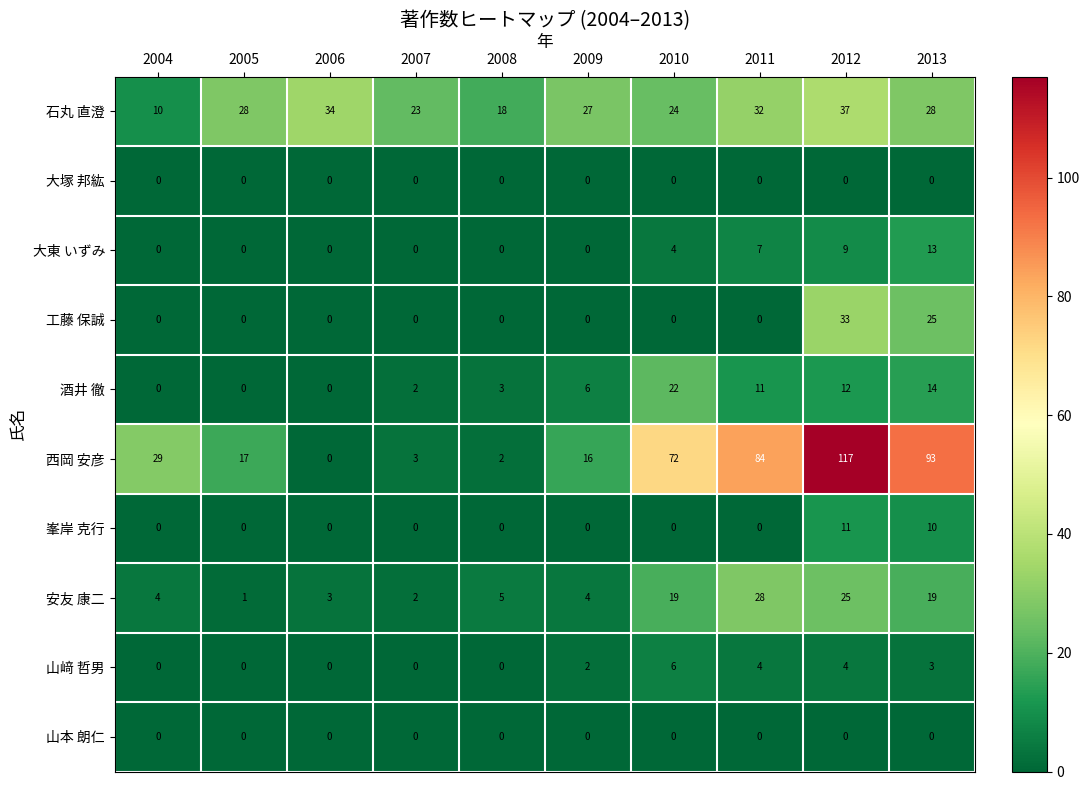

Which series has the largest total across all categories?

西岡 安彦